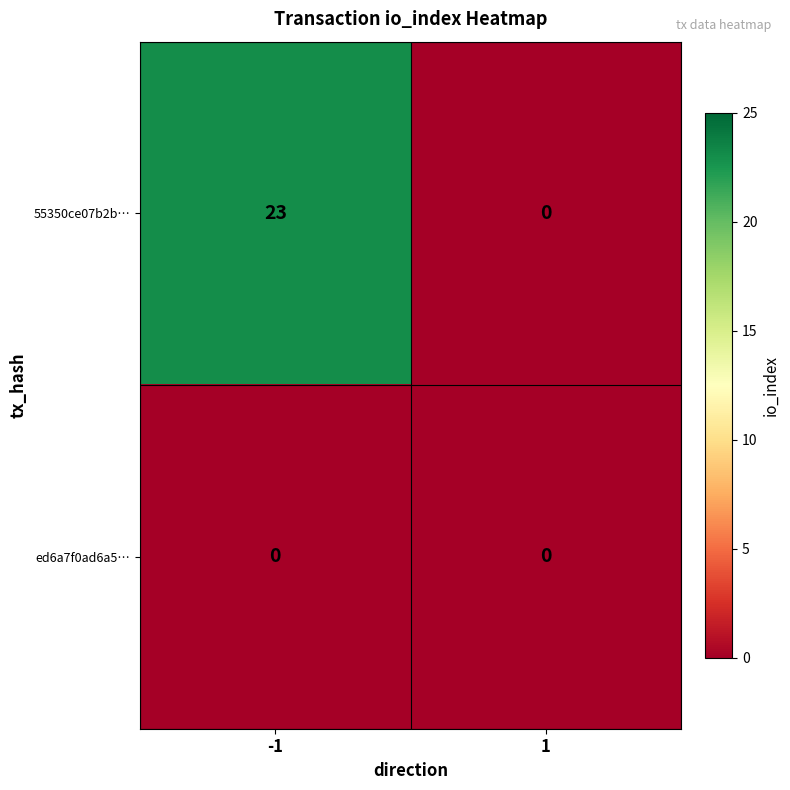

Between -1 and 1, which series saw the biggest shift?

55350ce07b2b…